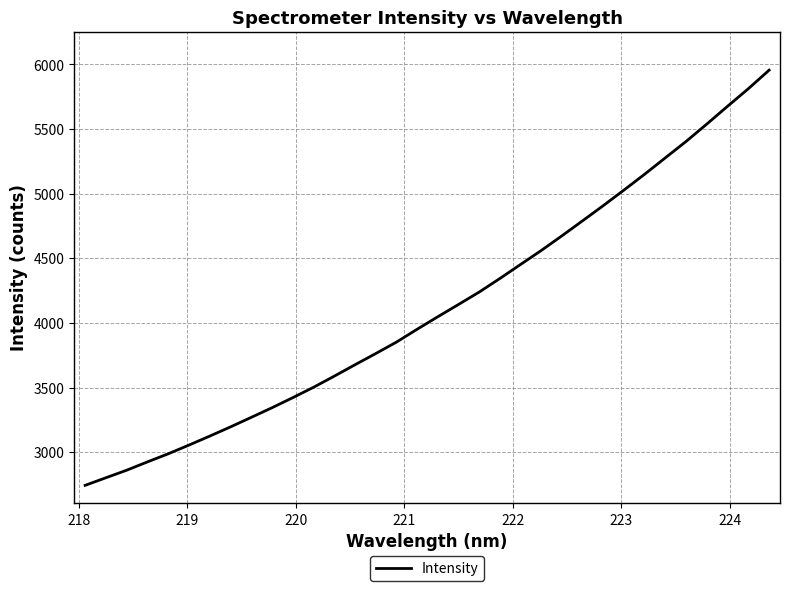

What is the difference between the maximum and minimum values?

3212.0